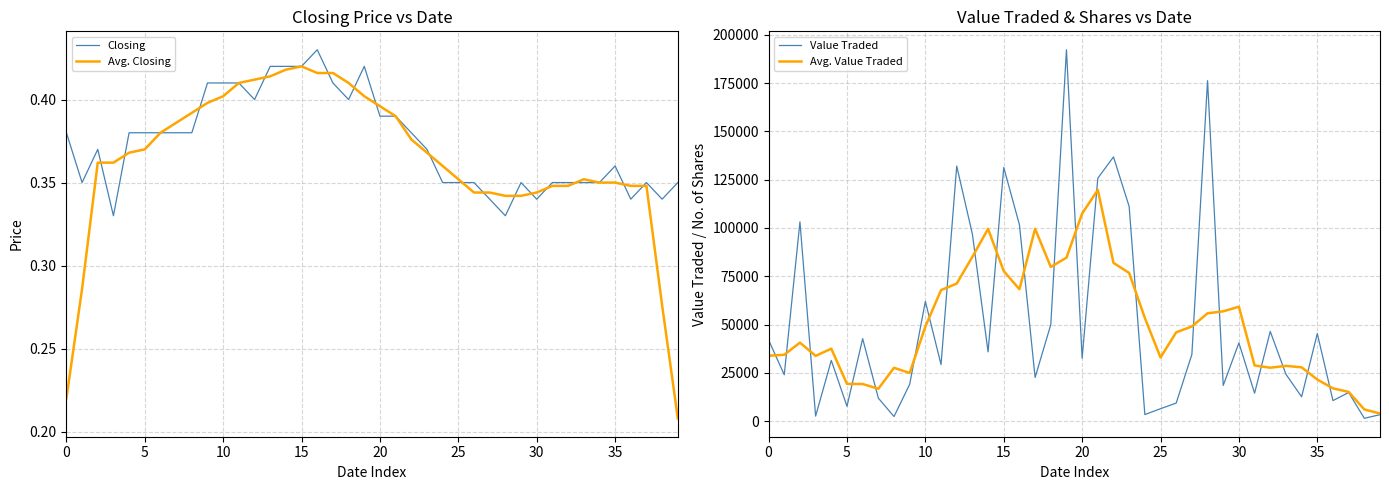

What is the total value across all series at 29?

75318.5